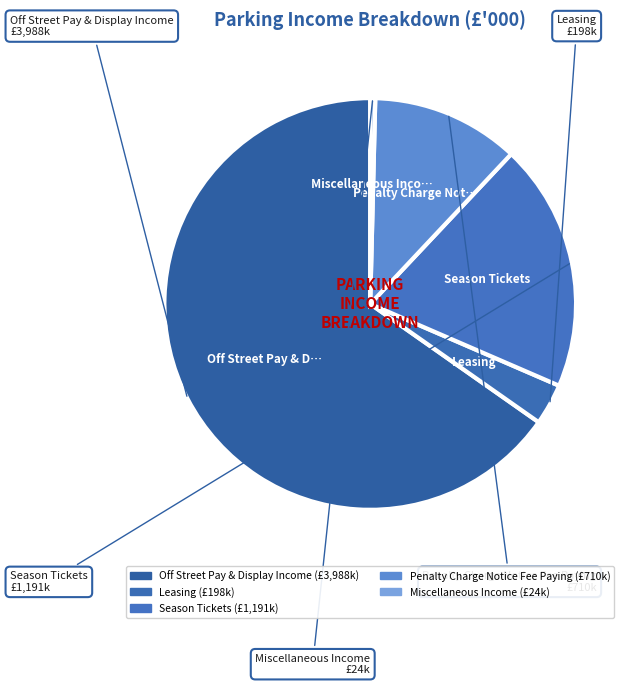

What is the smallest slice in the pie chart?

Miscellaneous Income